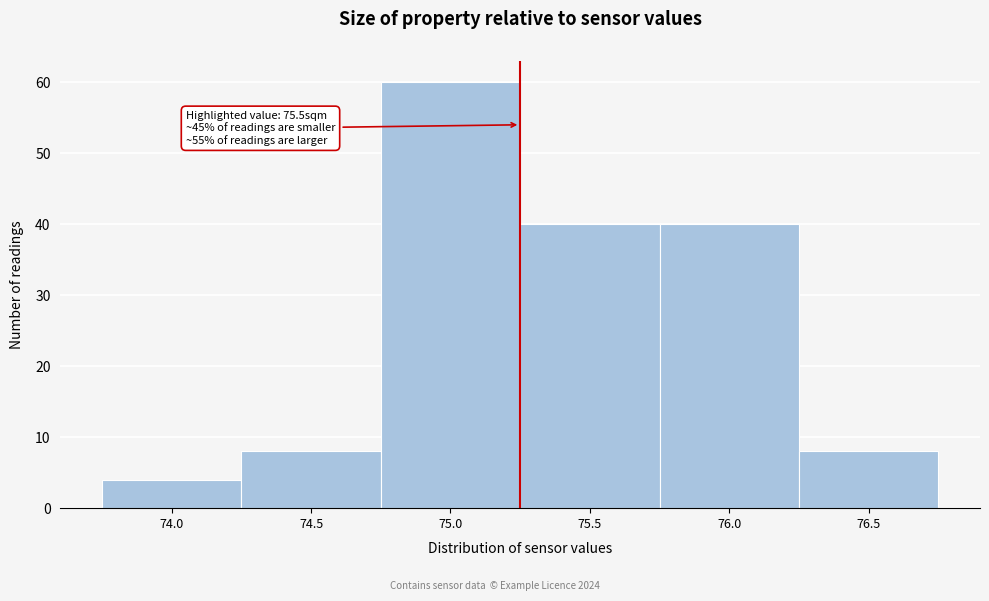

Reading right to left, list all the values displayed in this chart.

76.5=8	76.0=40	75.5=40	75.0=60	74.5=8	74.0=4